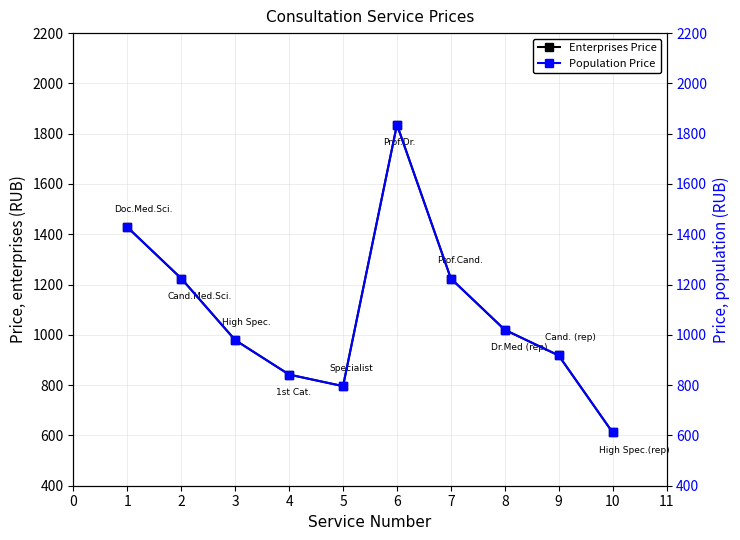

What is the average value of the Enterprises Price series?

1088